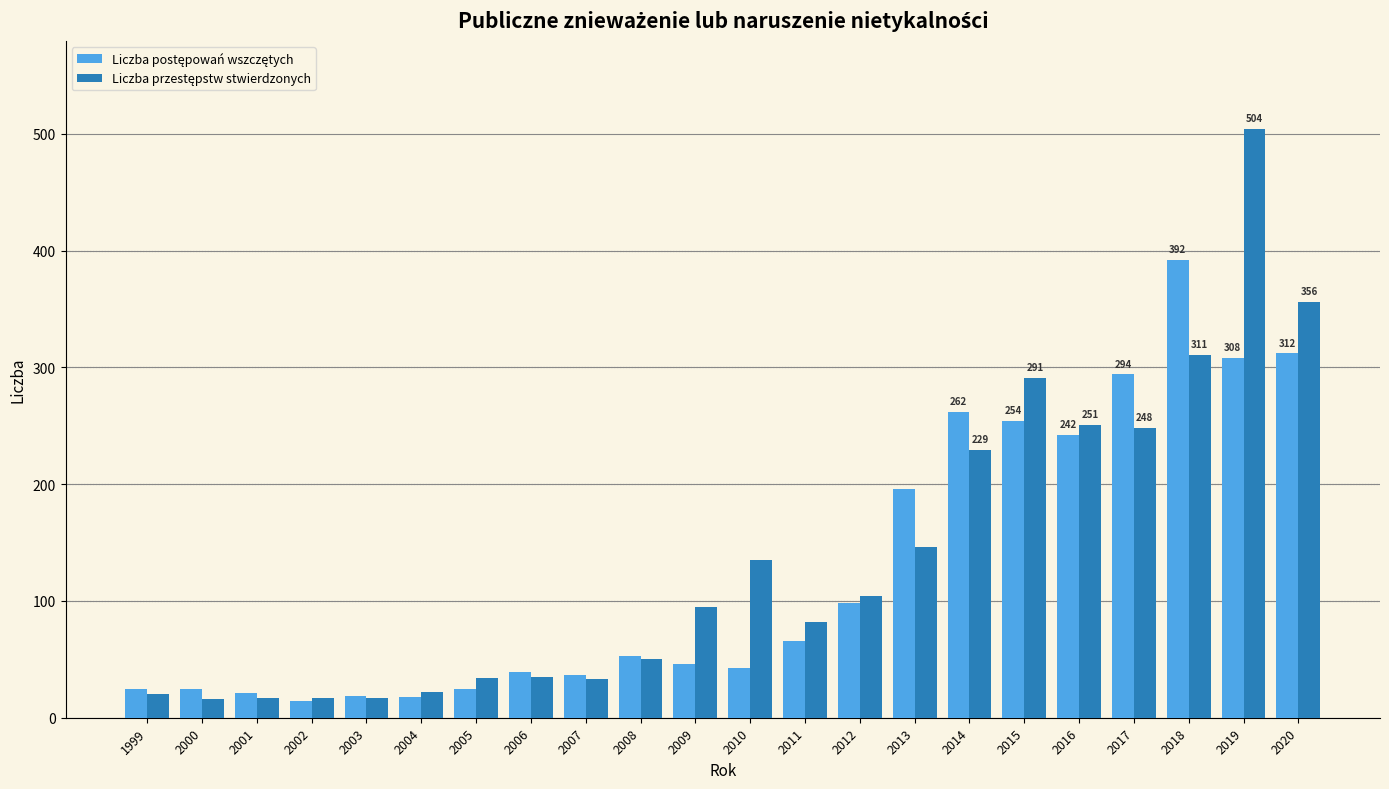

At how many categories does at least one series exceed 89?

11